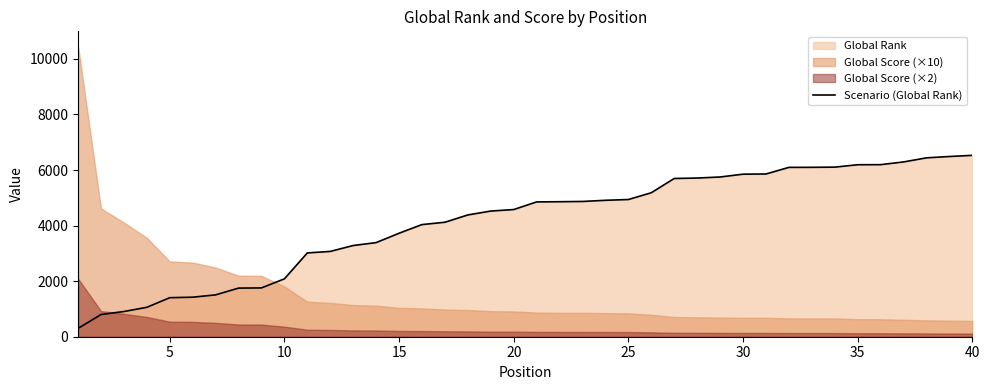

What is the minimum value for Scenario (Global Rank)?

299